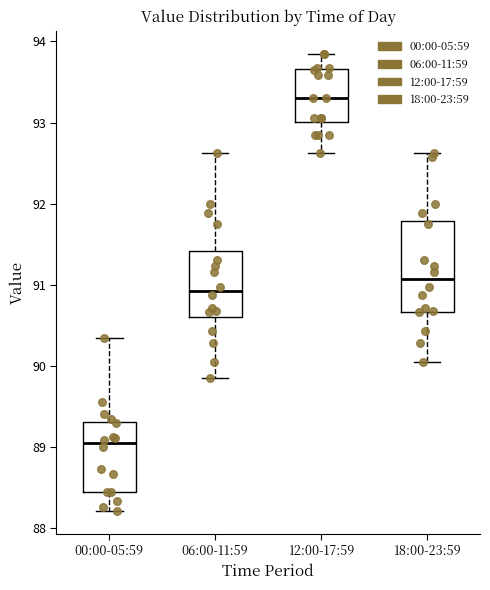

Comparing the boxes themselves (not the whiskers), which one is the tallest?

18:00-23:59